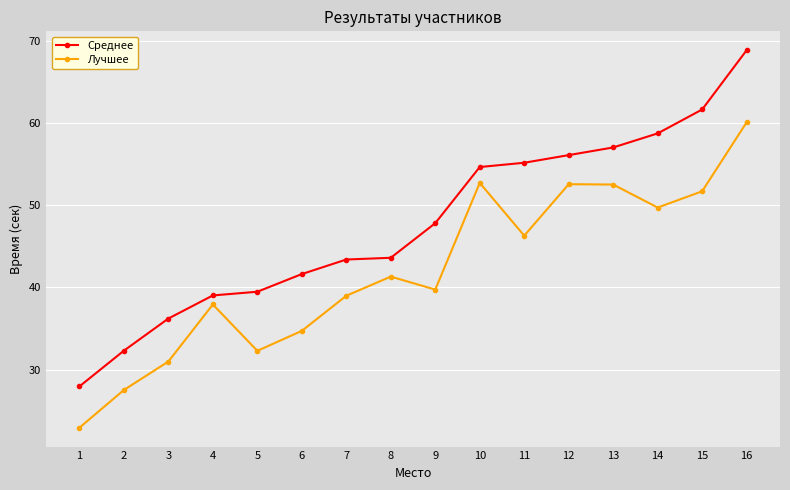

What is the difference between the maximum and minimum values in the Среднее series?

40.9